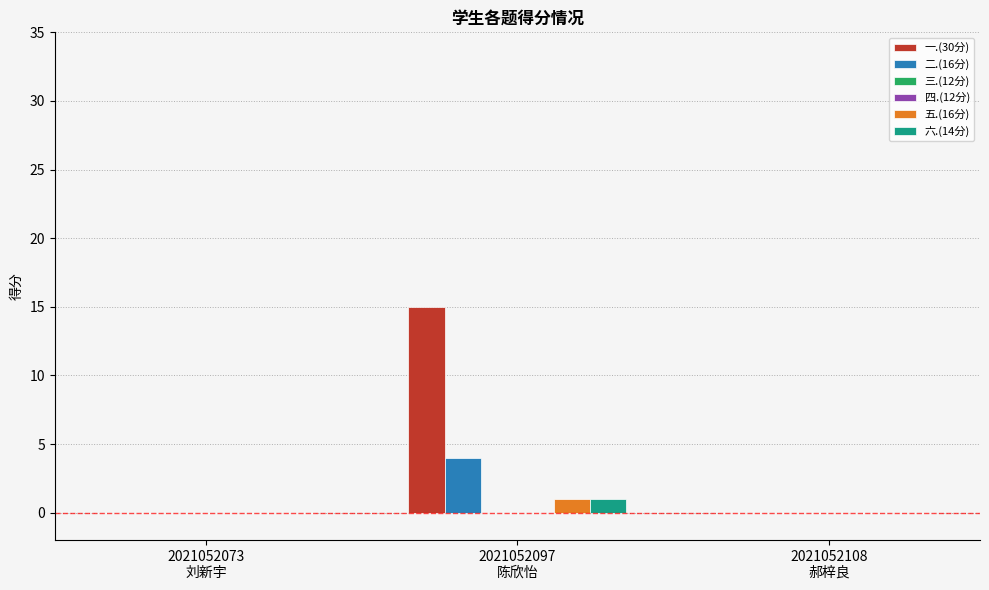

Reading left to right, list all the values displayed in this chart.

一.(30分): 0	15	0
二.(16分): 0	4	0
三.(12分): 0	0	0
四.(12分): 0	0	0
五.(16分): 0	1	0
六.(14分): 0	1	0